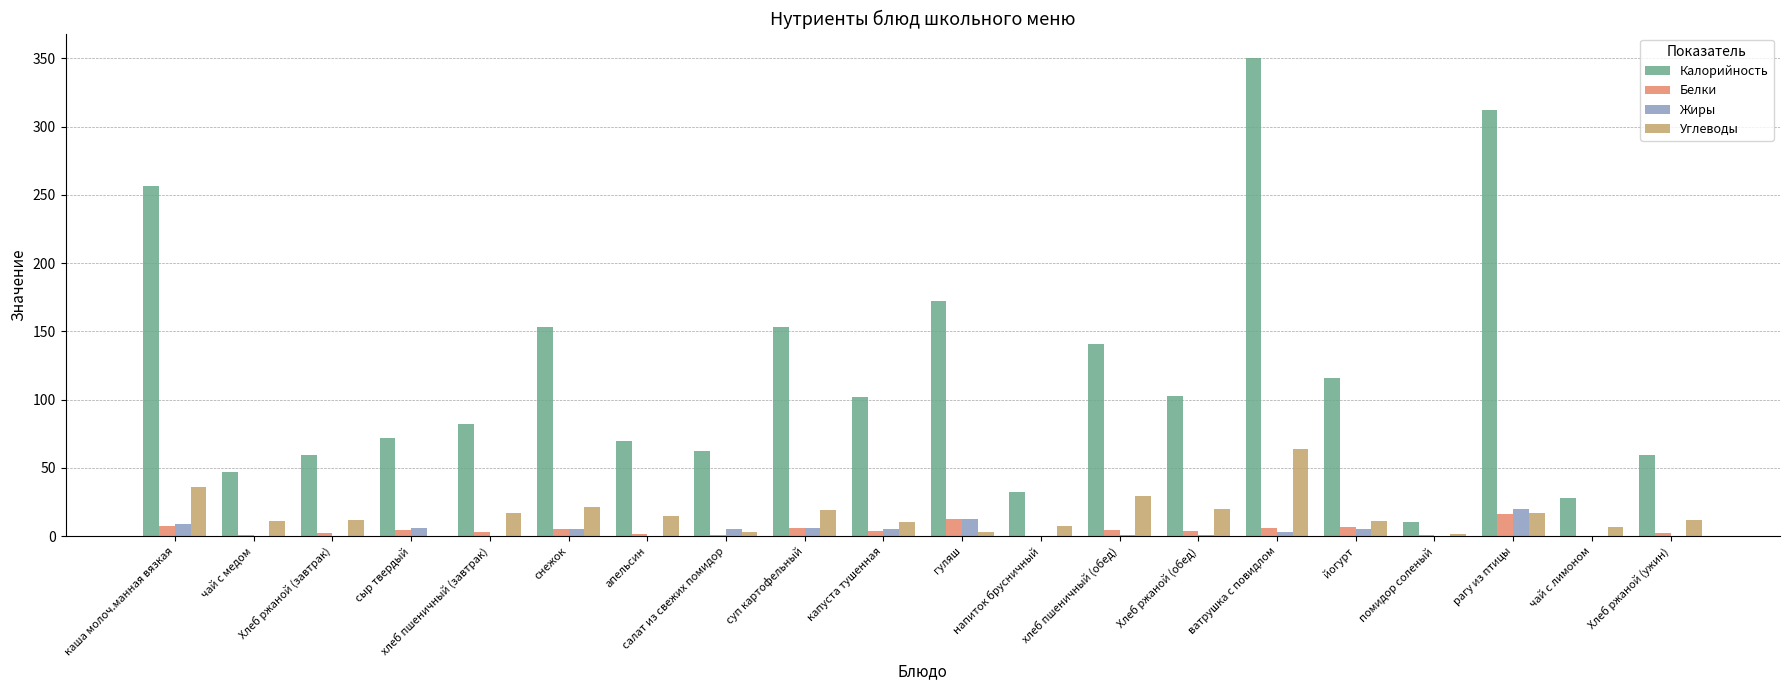

What is the sum of all Жиры values?

79.4